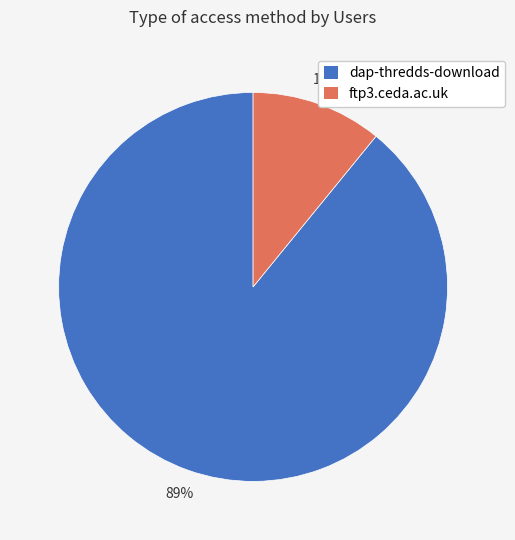

Do dap-thredds-download and ftp3.ceda.ac.uk together represent more than half of the pie?

Yes